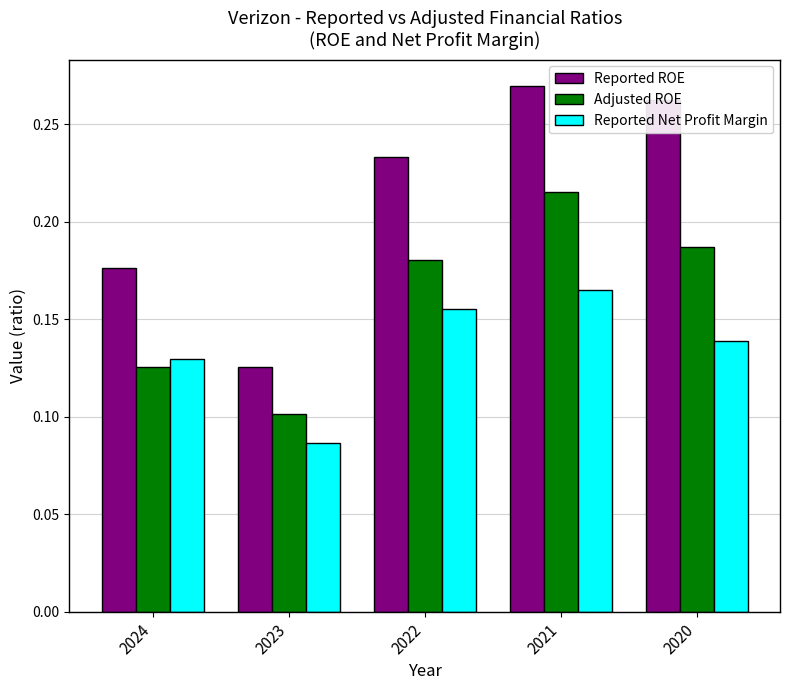

At how many categories does at least one series exceed 0?

5